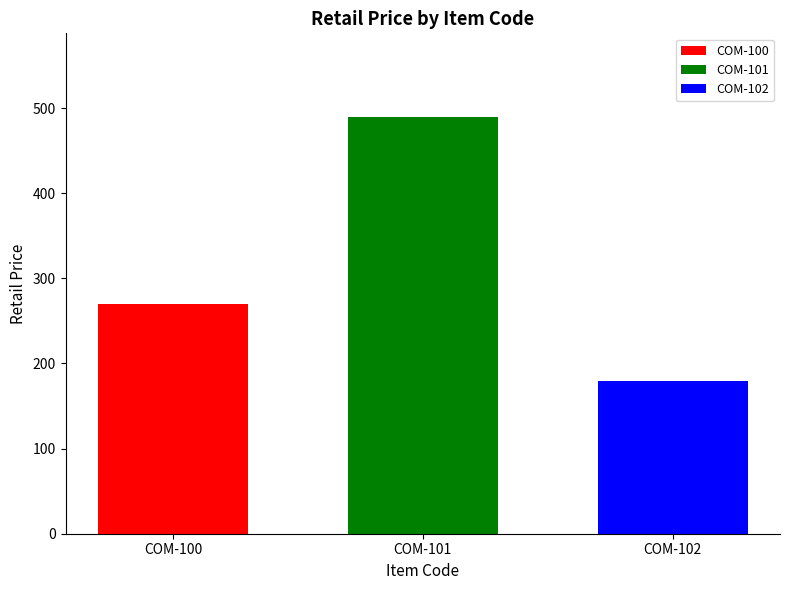

What is the difference between the highest and lowest values at COM-101?

310.0